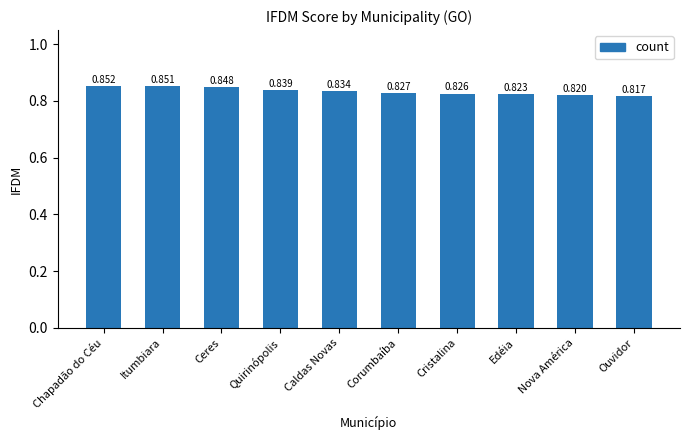

Between Itumbiara and Caldas Novas, which is larger?

Itumbiara